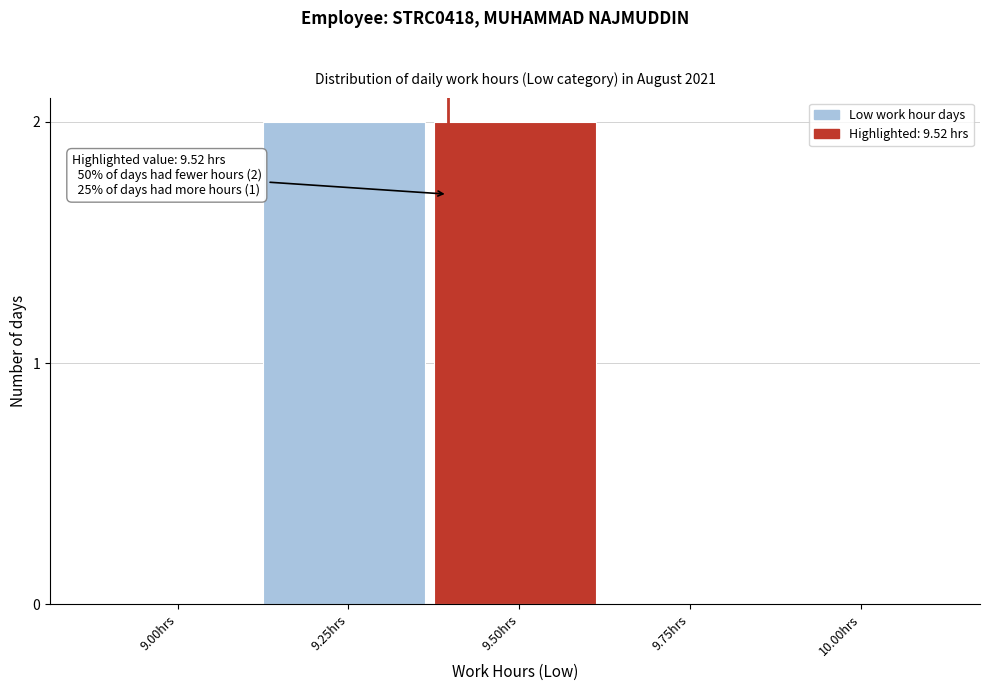

Reading left to right, what are all the values shown in this chart?

9.00hrs=0	9.25hrs=2	9.50hrs=2	9.75hrs=0	10.00hrs=0